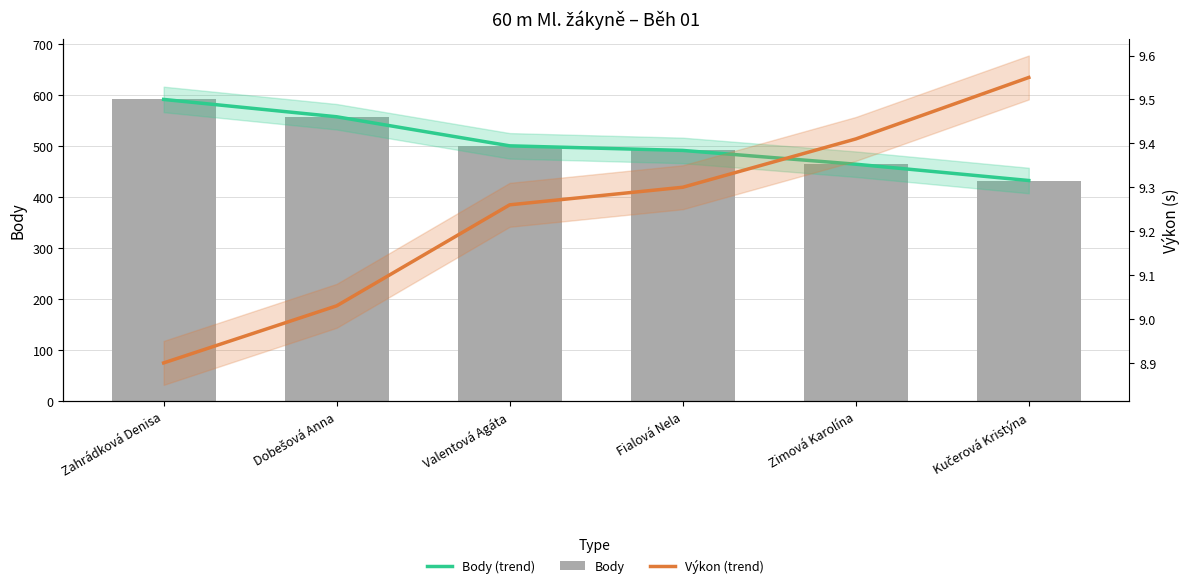

Which series has the largest total across all categories?

Body (trend)